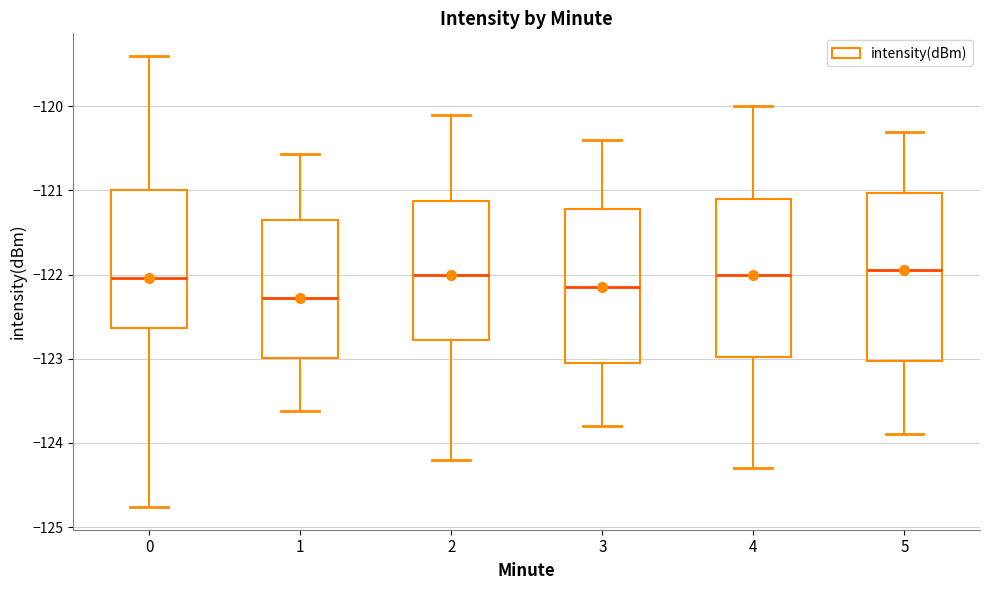

Reading left to right, read every box against the y-axis: the position of its median line, the range the box covers, and the ends of its whiskers. The values are not printed on the chart, so give them approximately, as read against the axis.

0: median -122.0, box -122.6 to -121.0, whiskers -124.8 to -119.4
1: median -122.3, box -123.0 to -121.3, whiskers -123.6 to -120.6
2: median -122.0, box -122.8 to -121.1, whiskers -124.2 to -120.1
3: median -122.1, box -123.0 to -121.2, whiskers -123.8 to -120.4
4: median -122.0, box -123.0 to -121.1, whiskers -124.3 to -120.0
5: median -121.9, box -123.0 to -121.0, whiskers -123.9 to -120.3